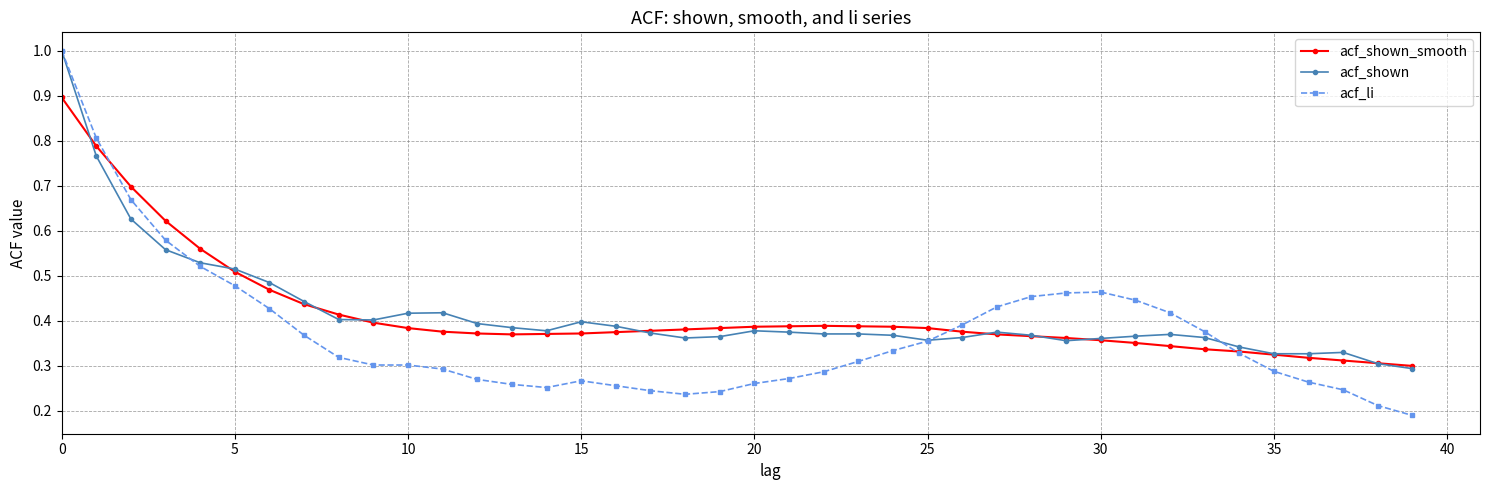

At how many categories does at least one series exceed 0?

40